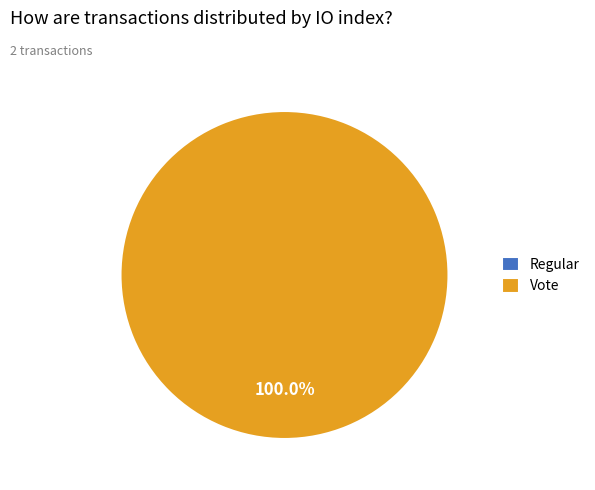

How many slices are in this pie chart?

2